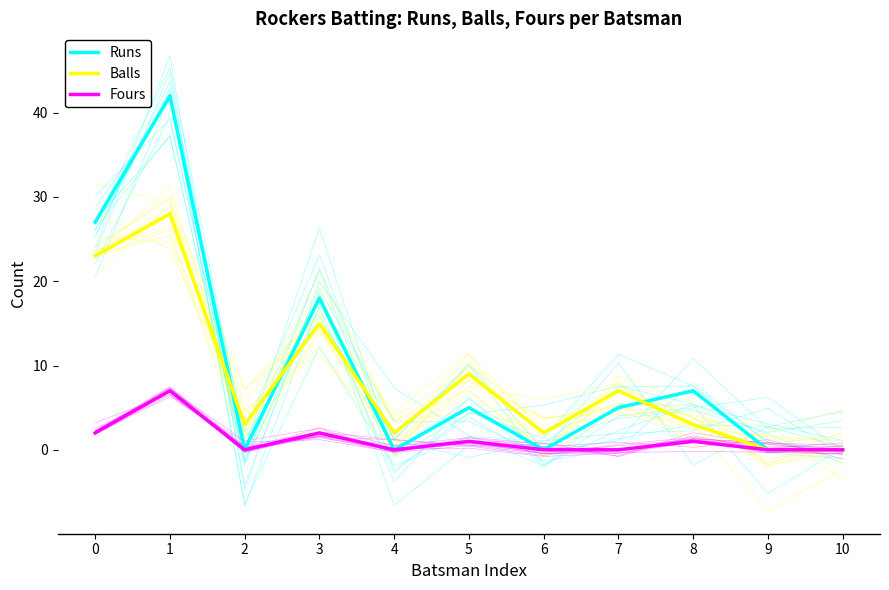

What is the difference between the highest and lowest values at 7?

7